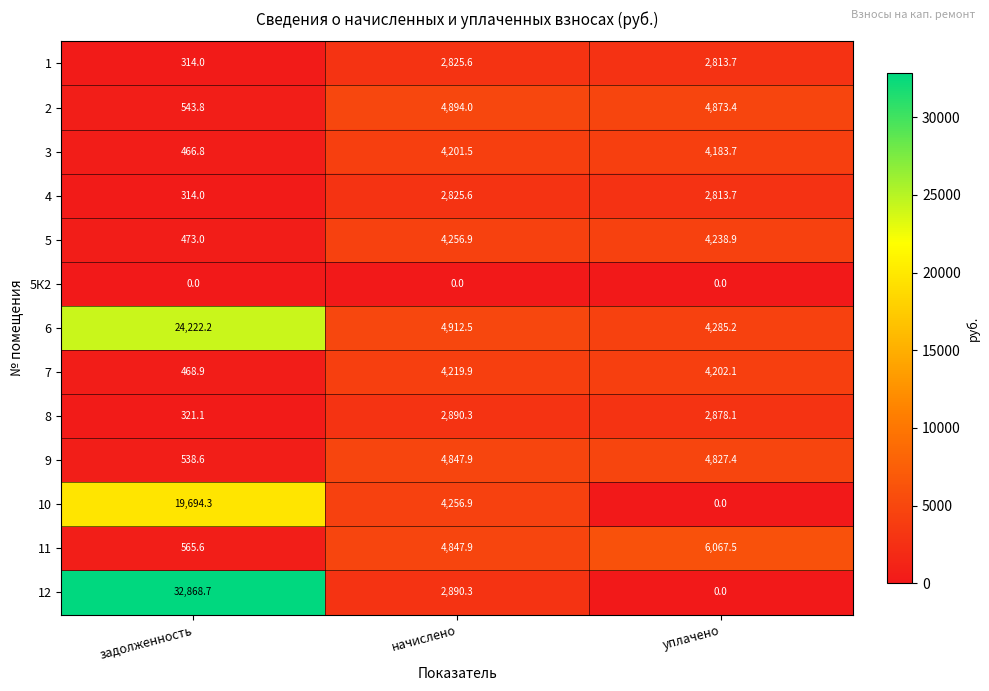

What is the difference between the maximum and second lowest values in the 12 series?

29978.4